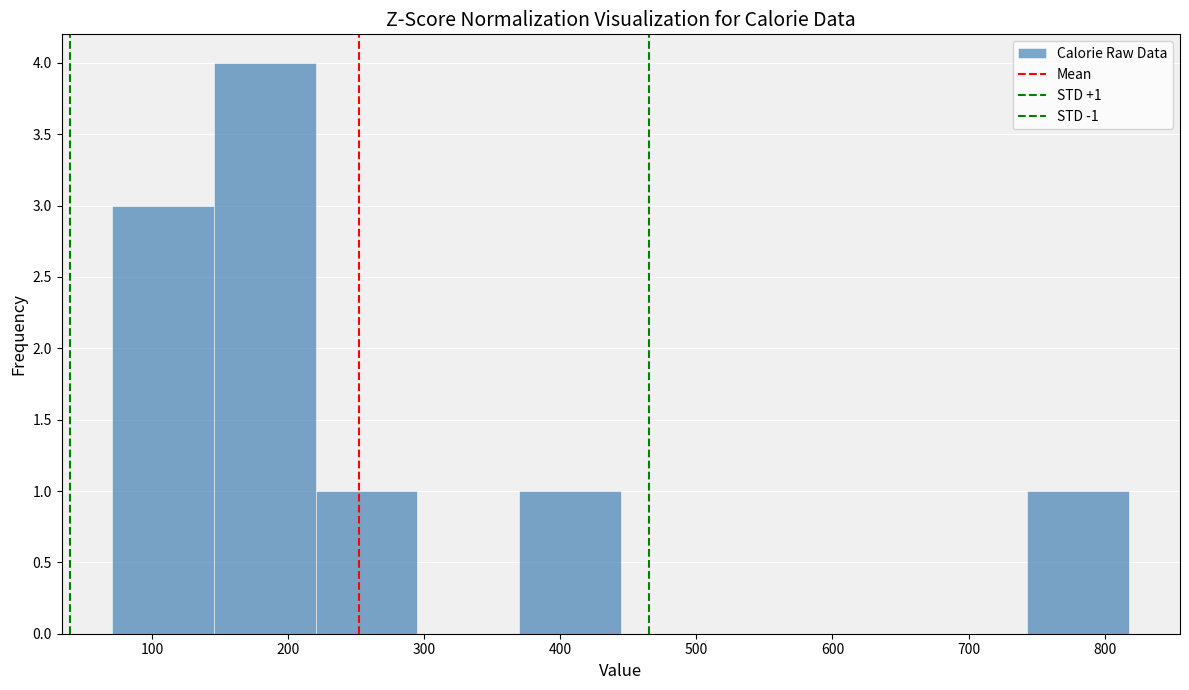

Which range on the x-axis has the tallest bar?

150 to 220